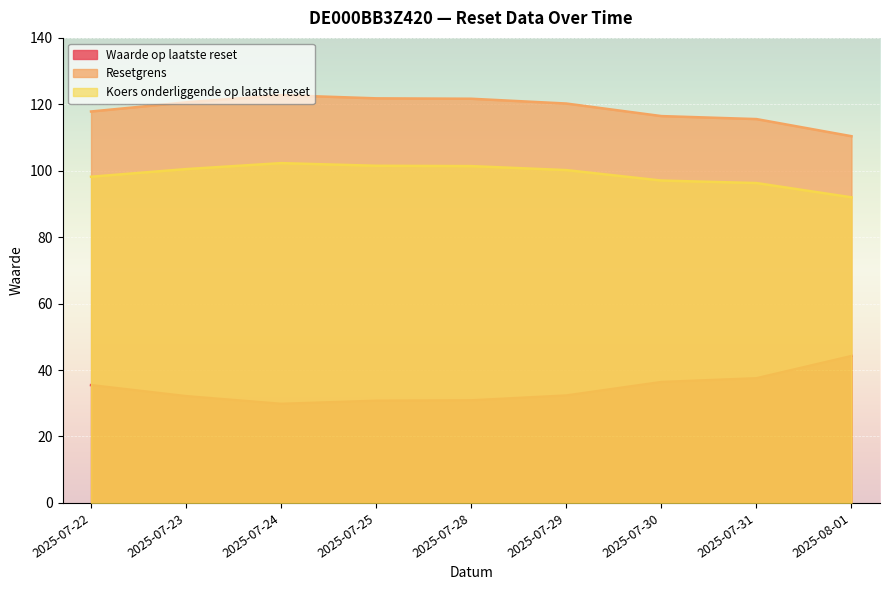

What position from the right is 2025-07-28?

5